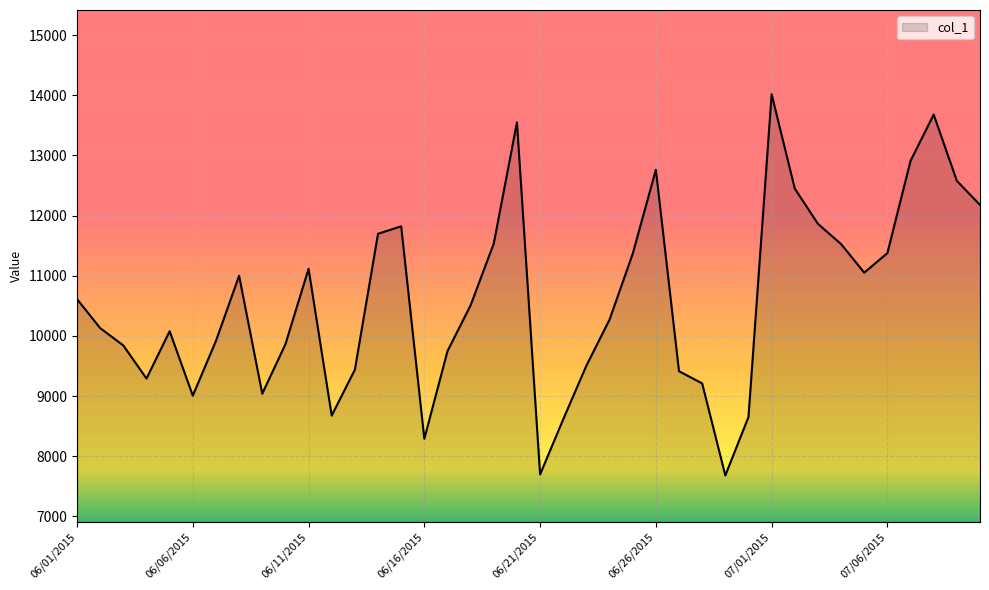

How many interior local peaks (higher than both neighbors) does the data have?

8